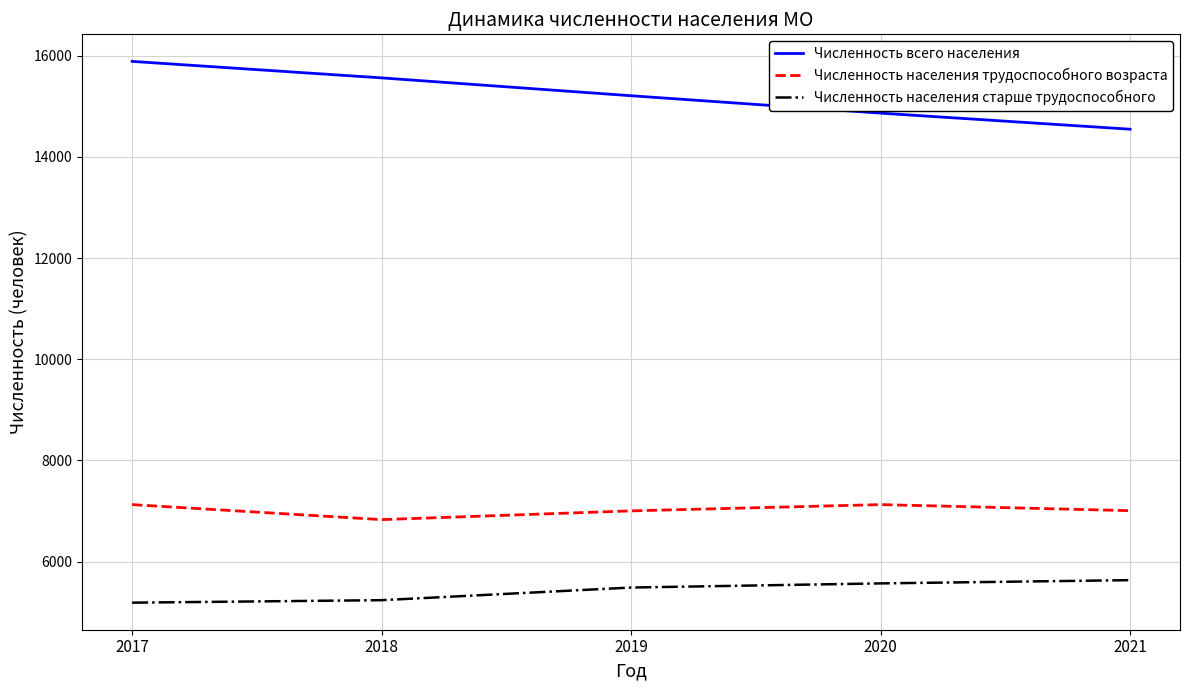

Is the value of Численность населения трудоспособного возраста at 2018 greater than the value of Численность всего населения at 2020?

No